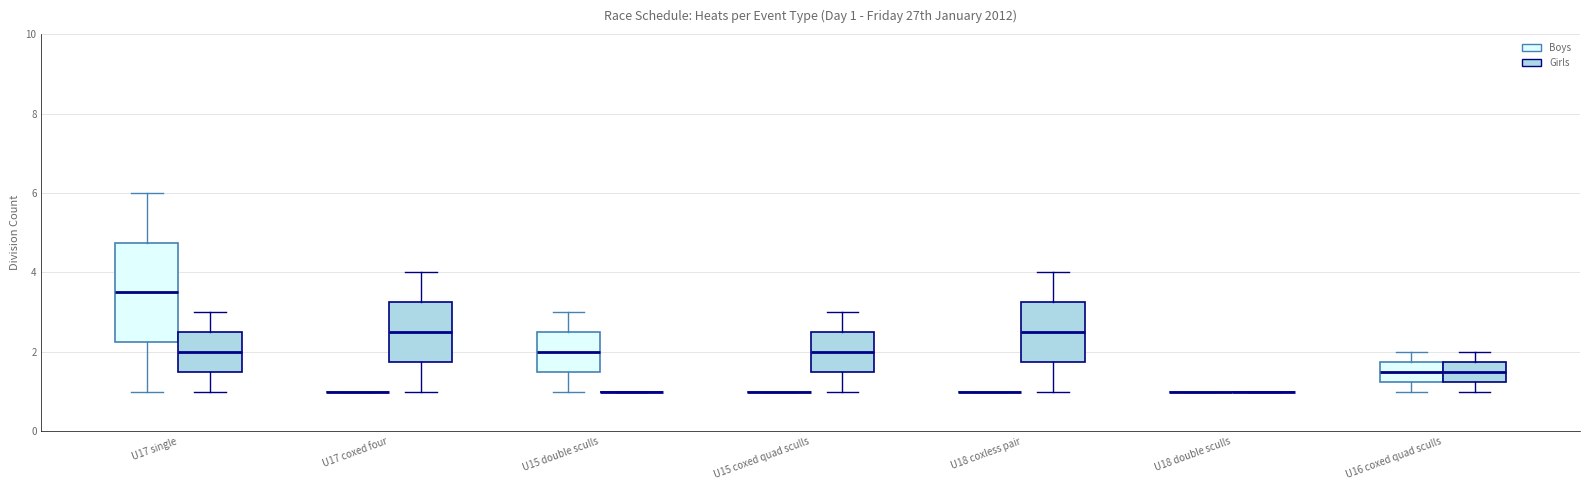

Which box is the tallest, from its lower edge to its upper edge?

U17 single (Boys)